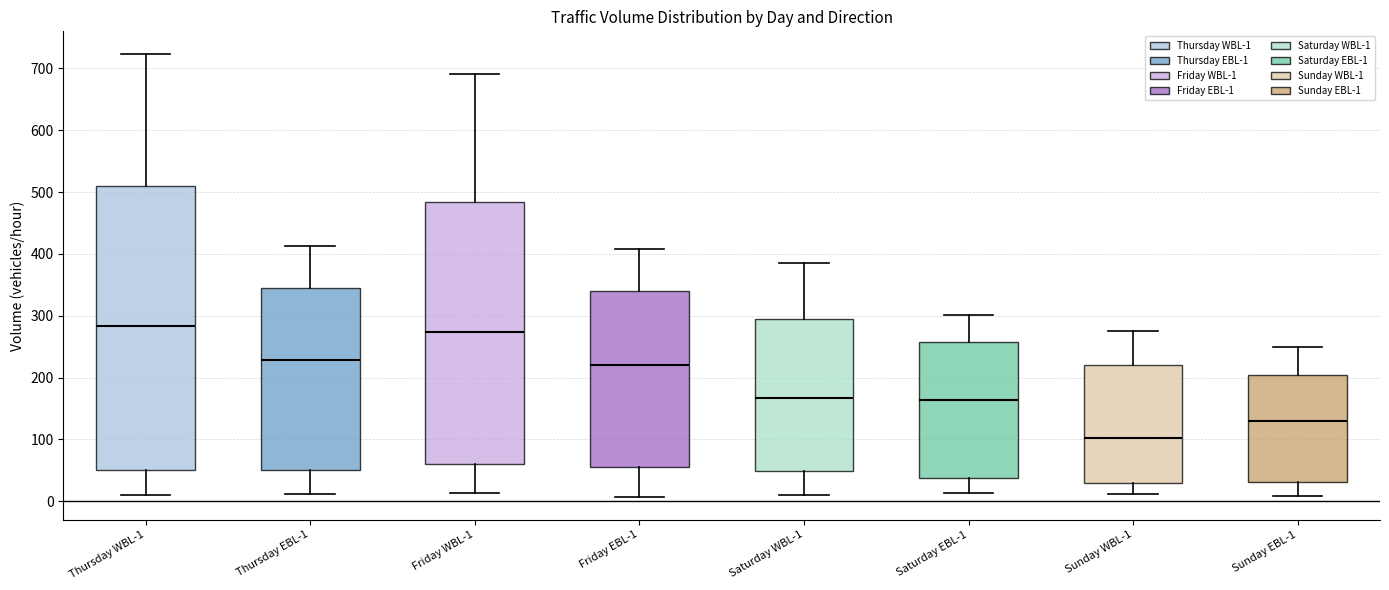

Where does the upper whisker of the box for Sunday EBL-1 end on the y-axis? The values are not printed on the chart, so give them approximately, as read against the axis.

250